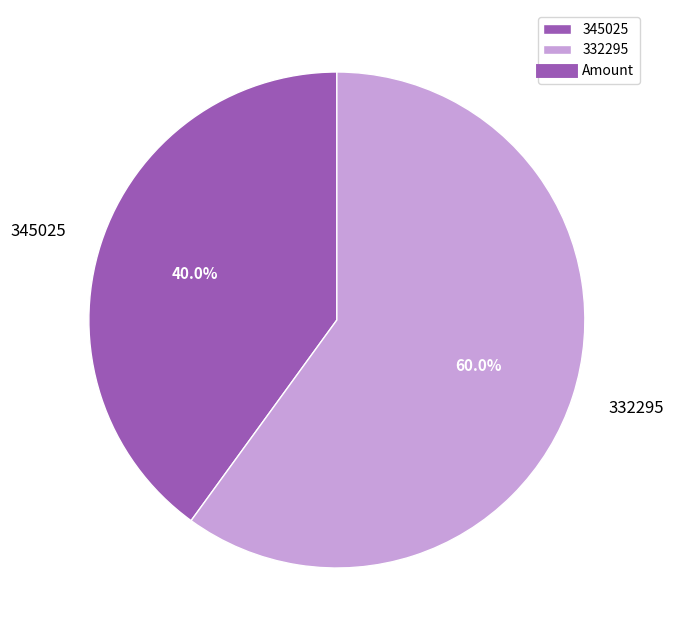

What is the smallest slice in the pie chart?

345025